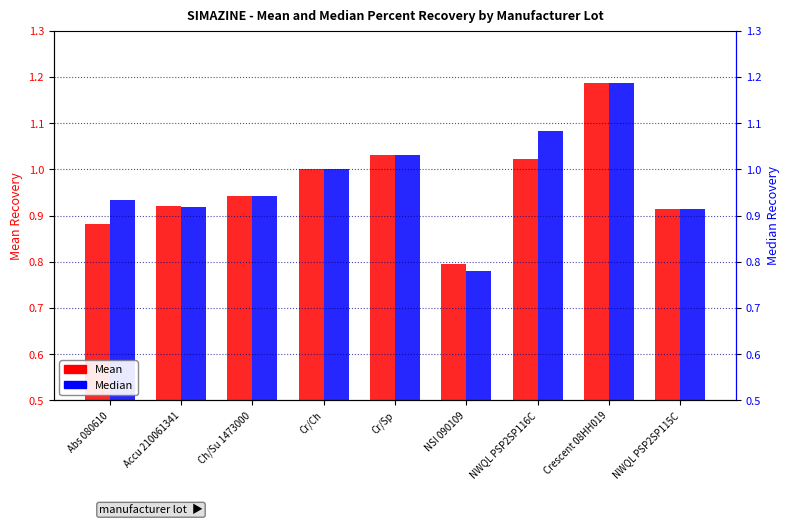

At which category is the sum across all series the highest?

Crescent 08HH019